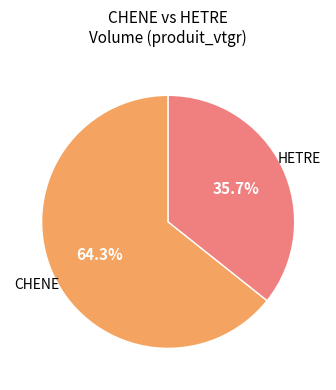

Does any single category account for the majority?

Yes